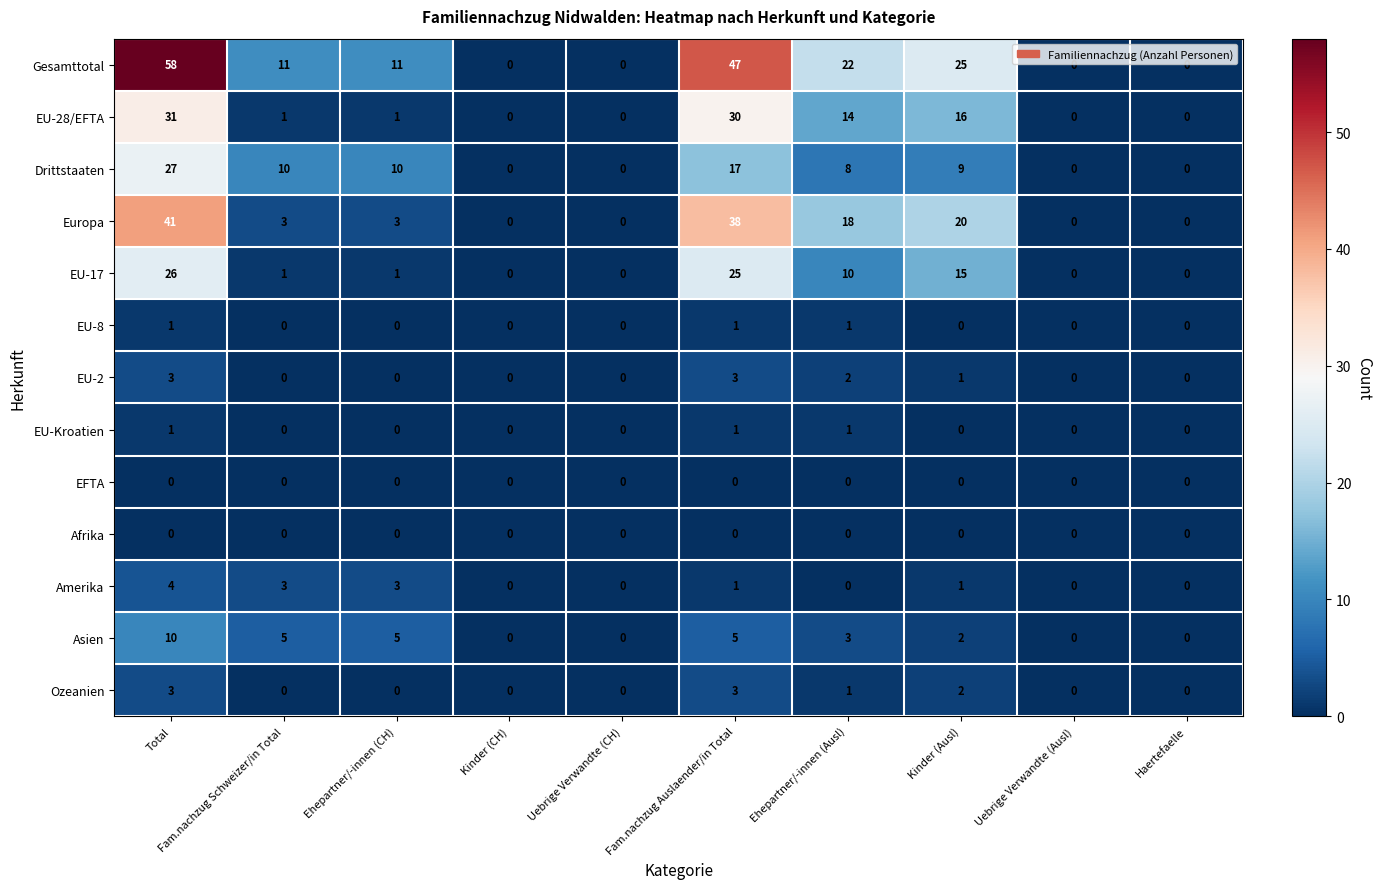

Read the Gesamttotal value at Total, to the nearest 10.

60